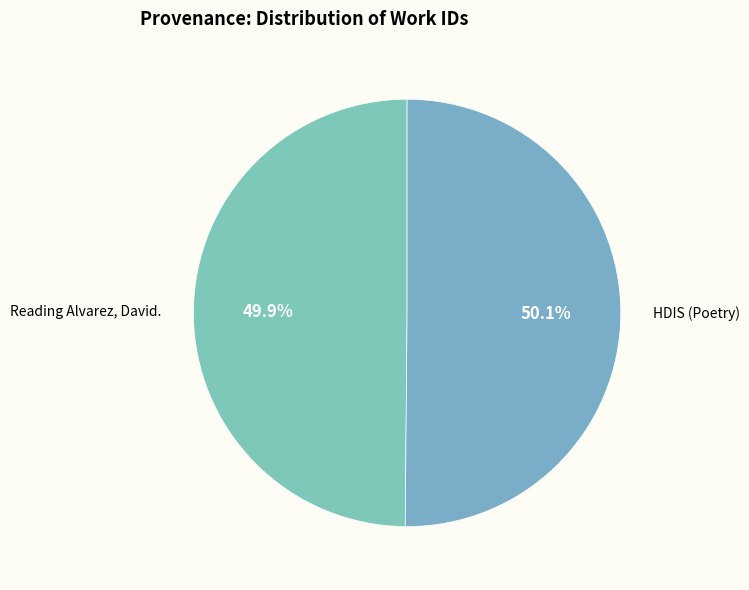

The Reading Alvarez, David. slice represents 61% of the pie. True or false?

False